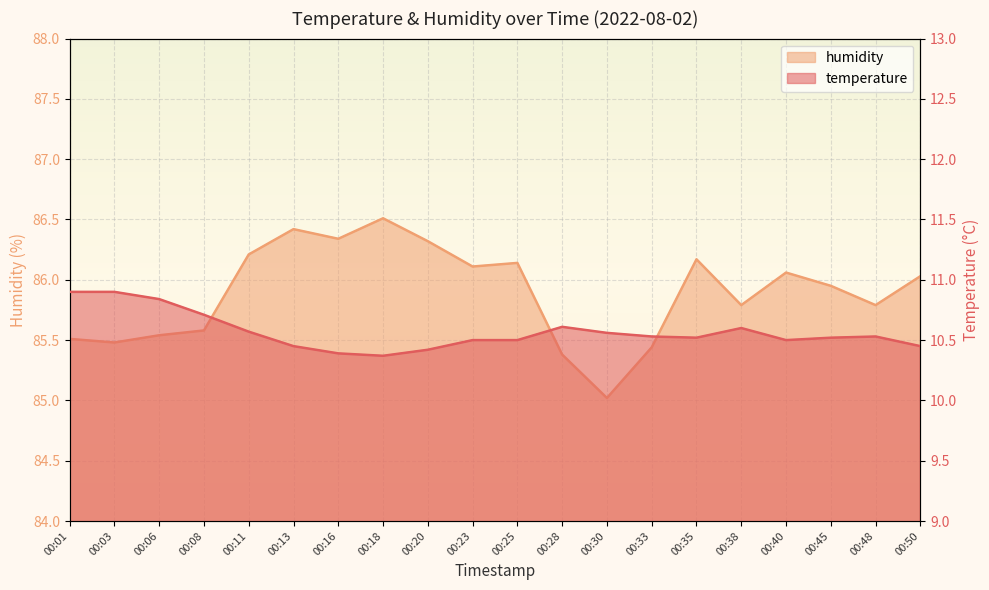

How many interior local valleys does the humidity series have?

6